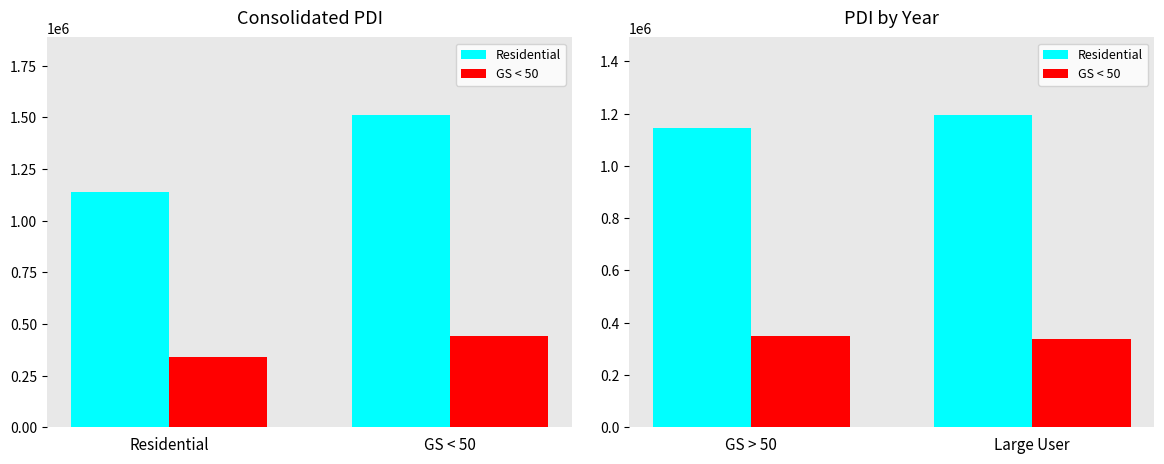

What is the average value of the Residential series?

1168695.1